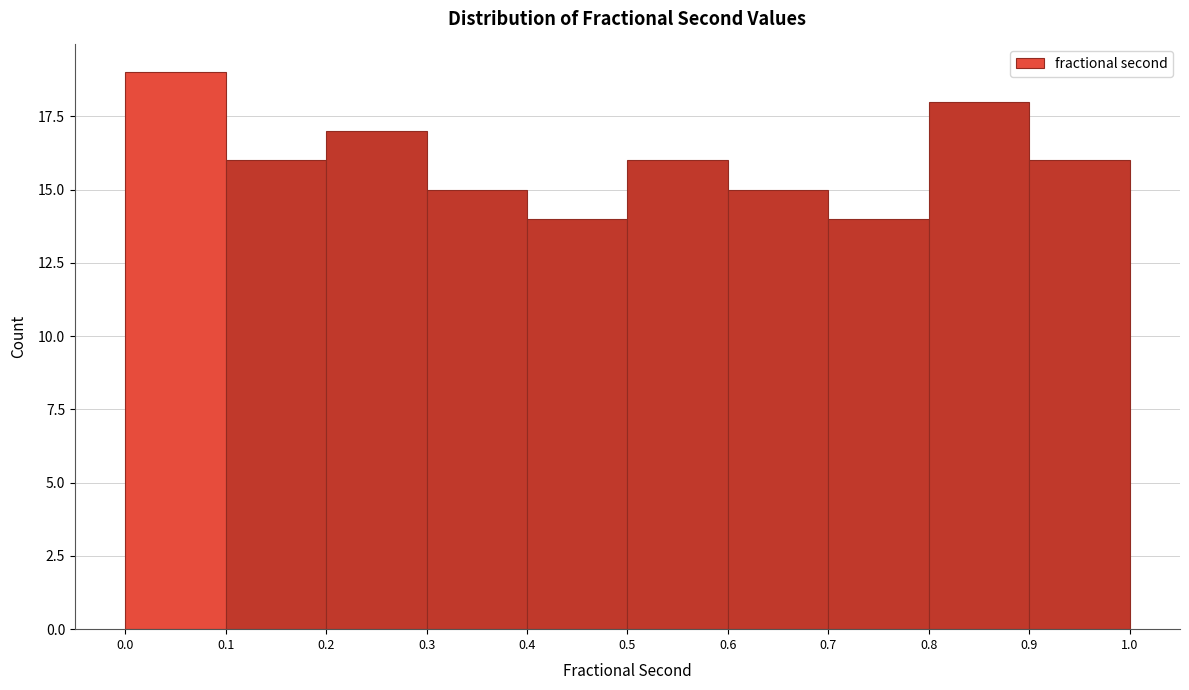

Reading left to right, transcribe this chart: for each bar, give the range it covers on the x-axis and its height. The values are not printed on the chart, so give them approximately, as read against the axis.

0.0 to 0.1: 19
0.1 to 0.2: 16
0.2 to 0.3: 17
0.3 to 0.4: 15
0.4 to 0.5: 14
0.5 to 0.6: 16
0.6 to 0.7: 15
0.7 to 0.8: 14
0.8 to 0.9: 18
0.9 to 1.0: 16